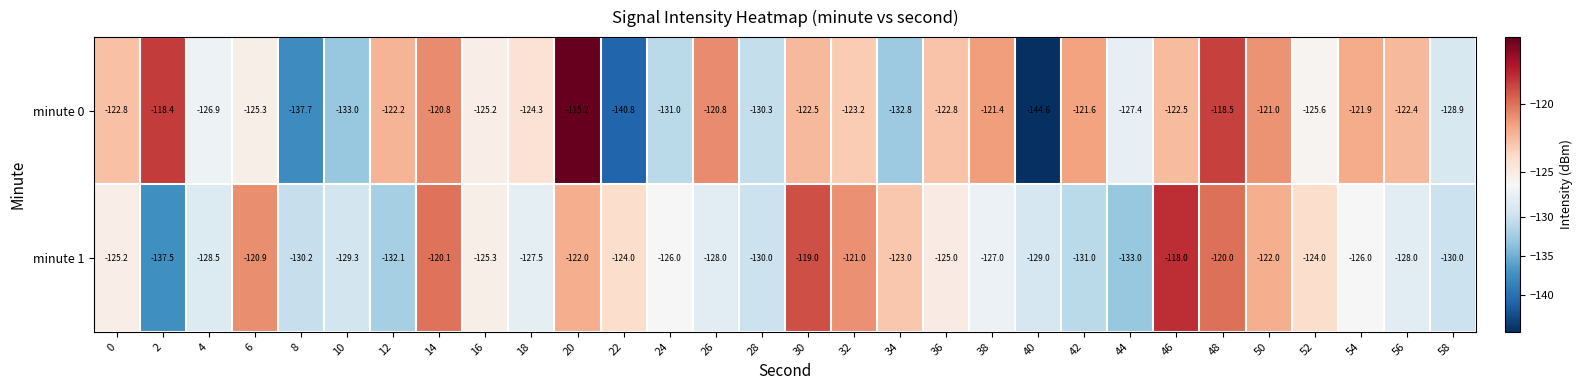

Between 42 and 56, which series saw the biggest shift?

minute 1